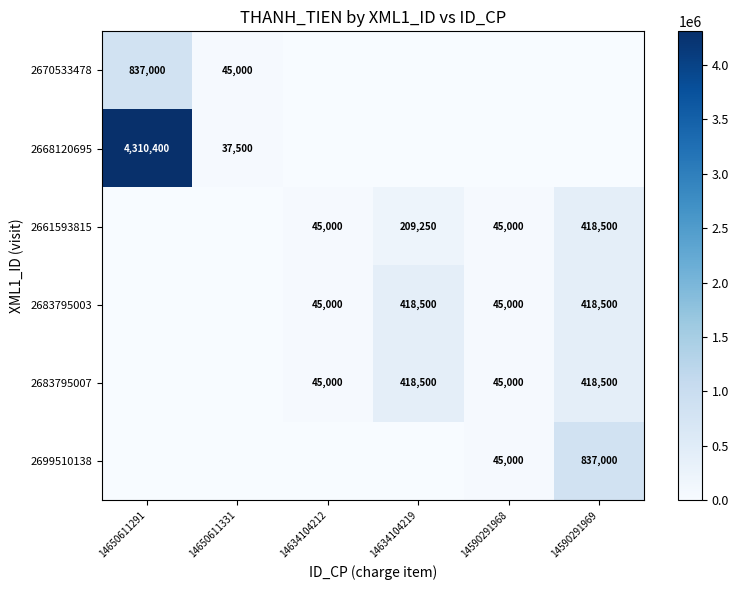

True or false: 2683795003 has a value of 108680 at 14634104219.

False